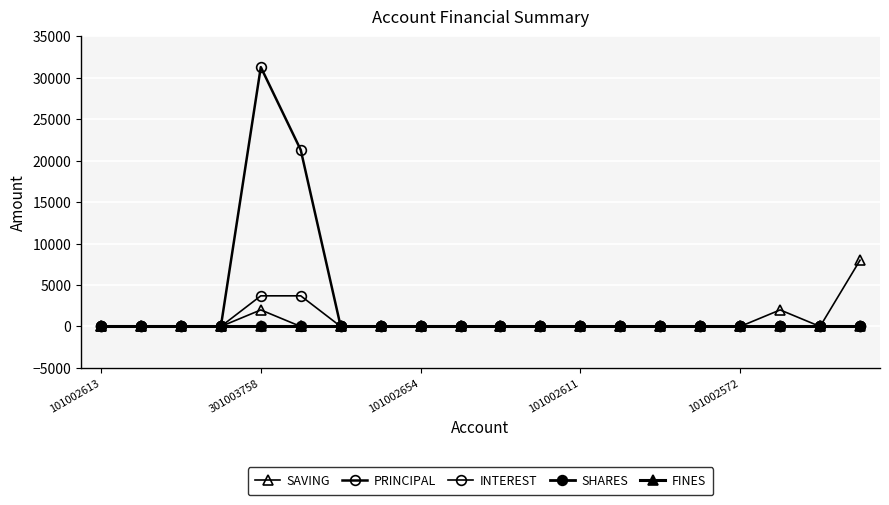

At how many categories does at least one series exceed 15417?

2